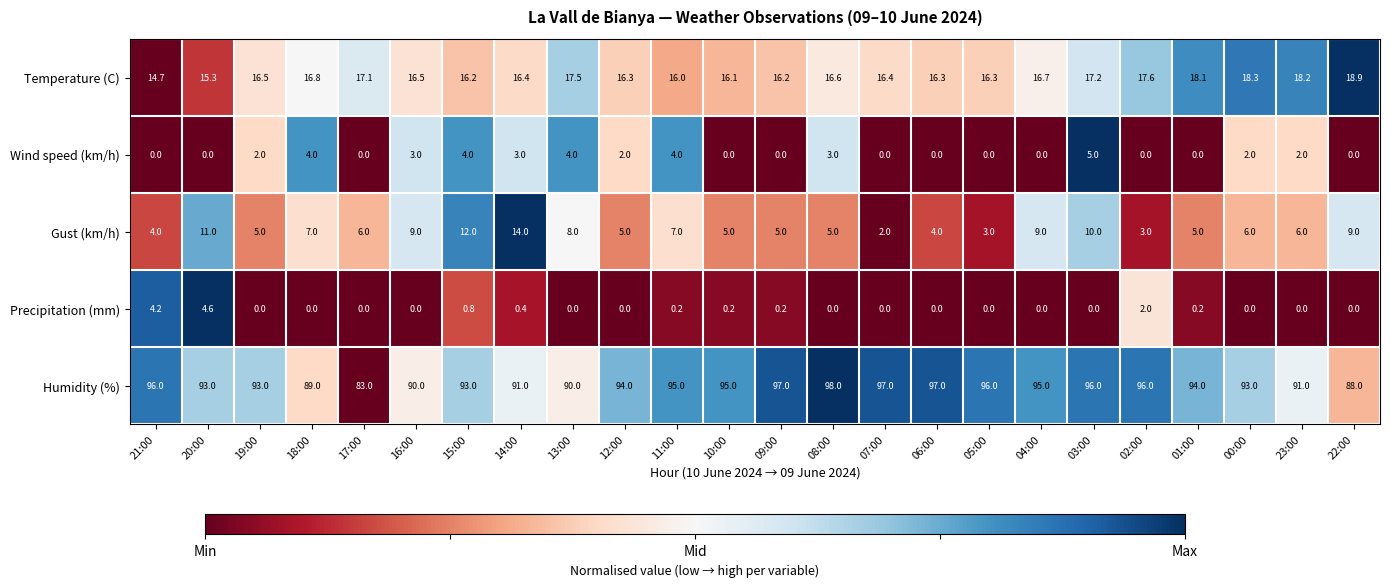

How many categories are shown in the chart?

24